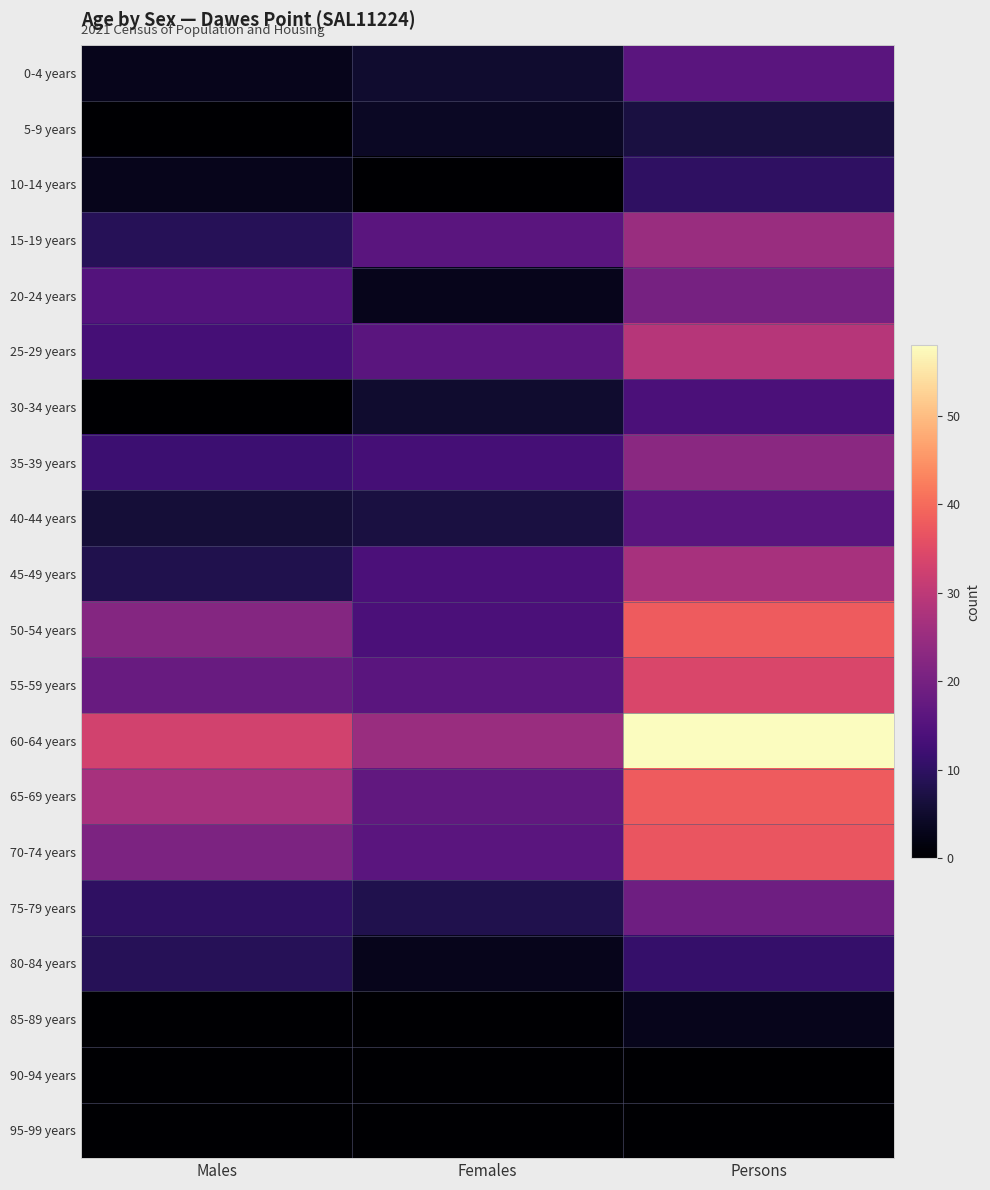

At how many categories does at least one series exceed 34?

1